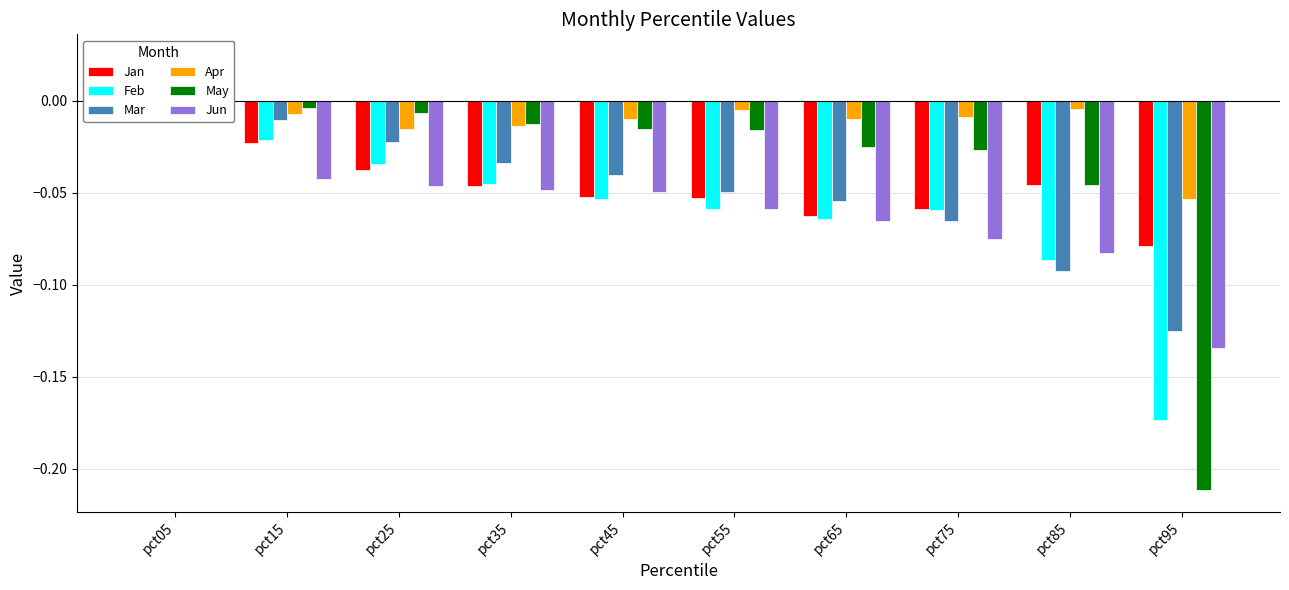

What is the spread (max minus min) of values at pct85?

0.1